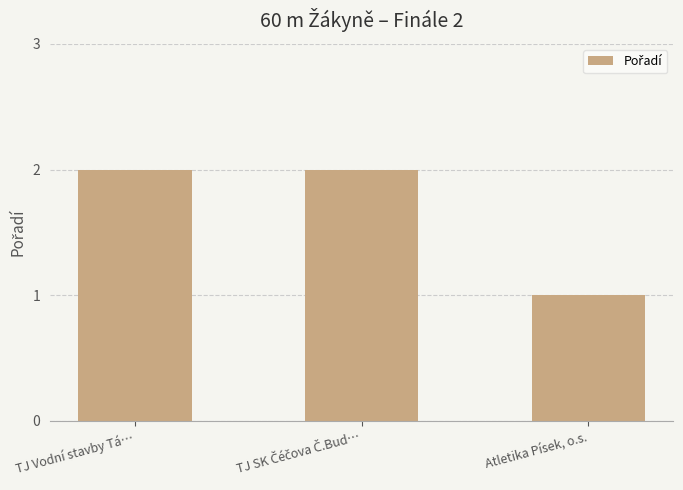

Is it true that the value at Atletika Písek, o.s. is 0?

False